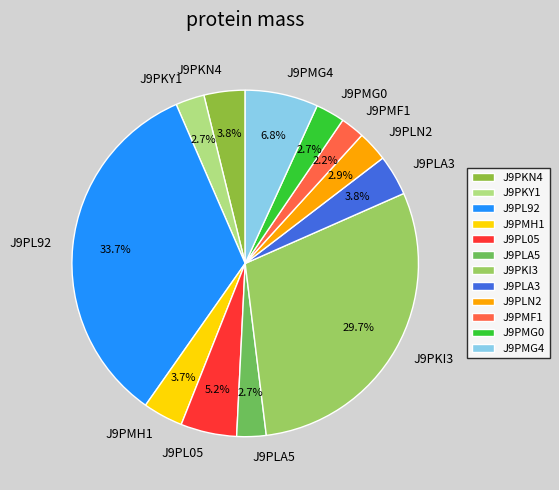

Approximately how many times larger is the value at J9PL05 compared to J9PMH1?

1.4